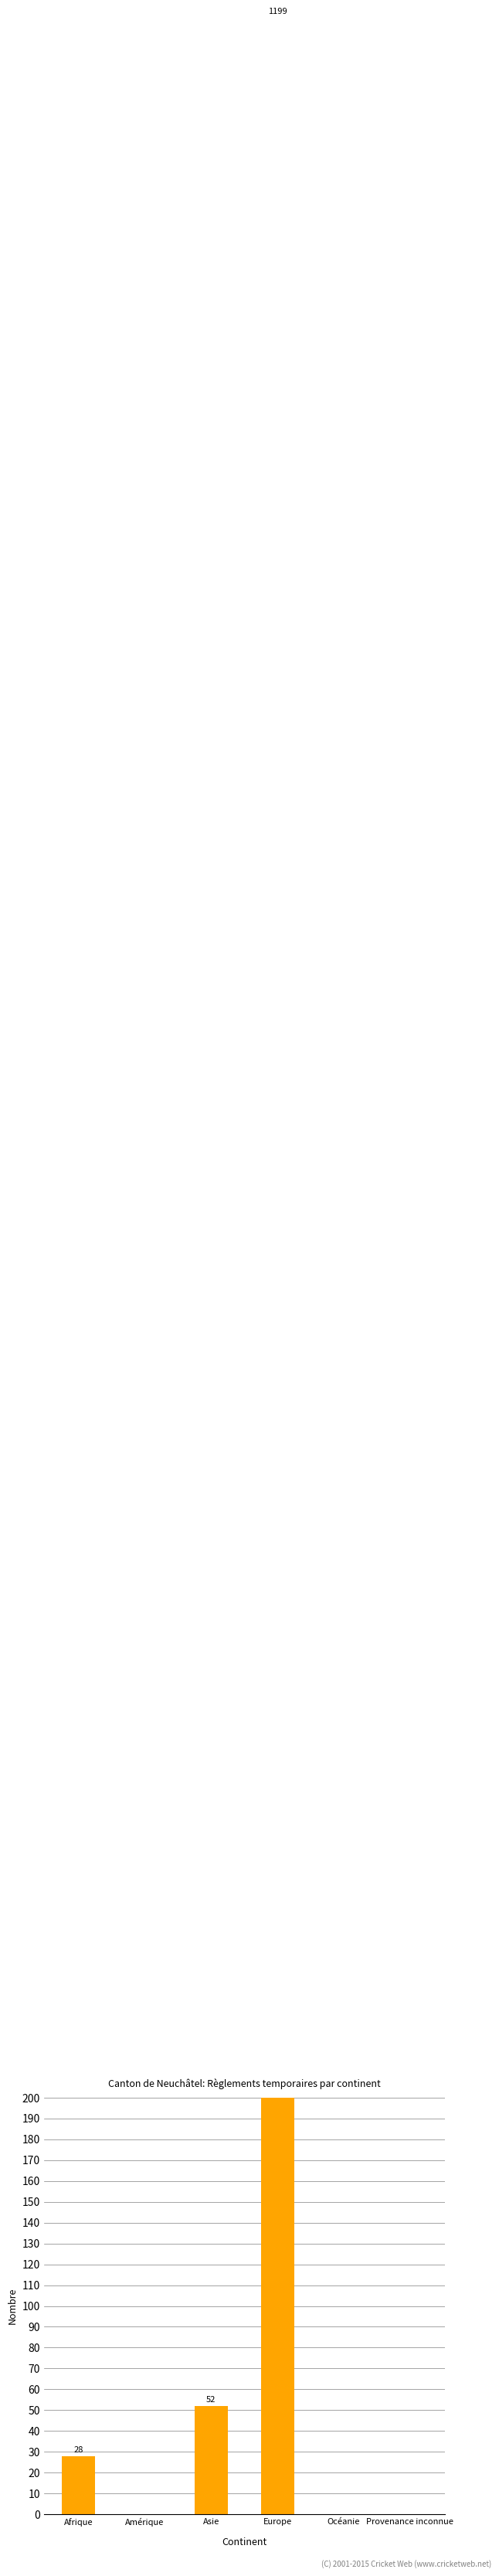

What is the sum of the values at Océanie and Afrique?

28